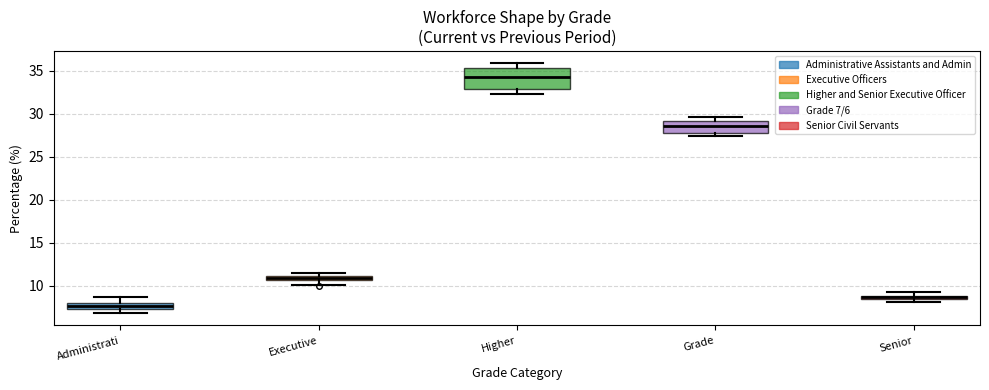

Which box has the highest median line?

Higher